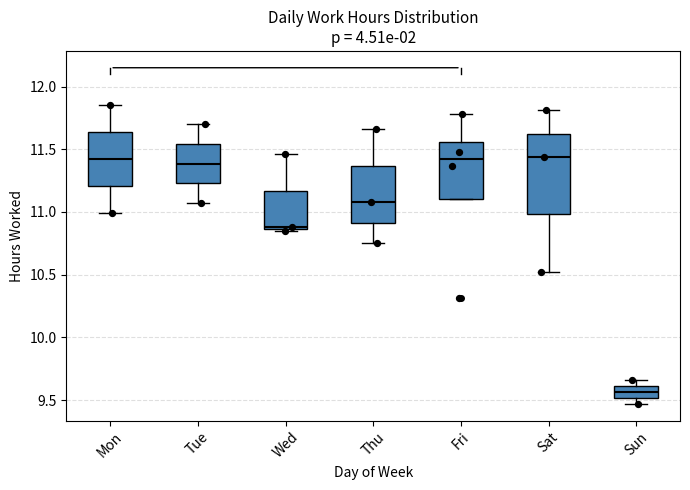

Where does the median line of the box for Mon sit on the y-axis? The values are not printed on the chart, so give them approximately, as read against the axis.

11.40